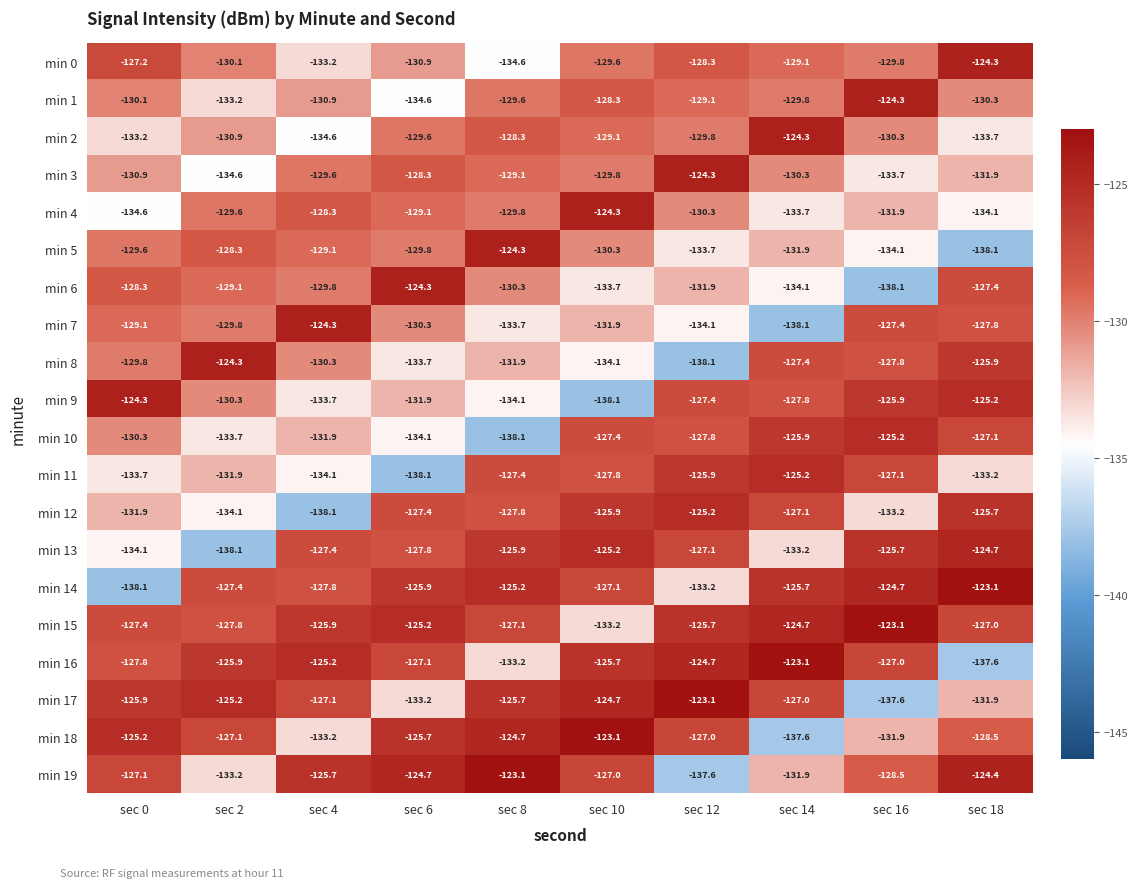

Which series has the largest range (max minus min)?

min 14